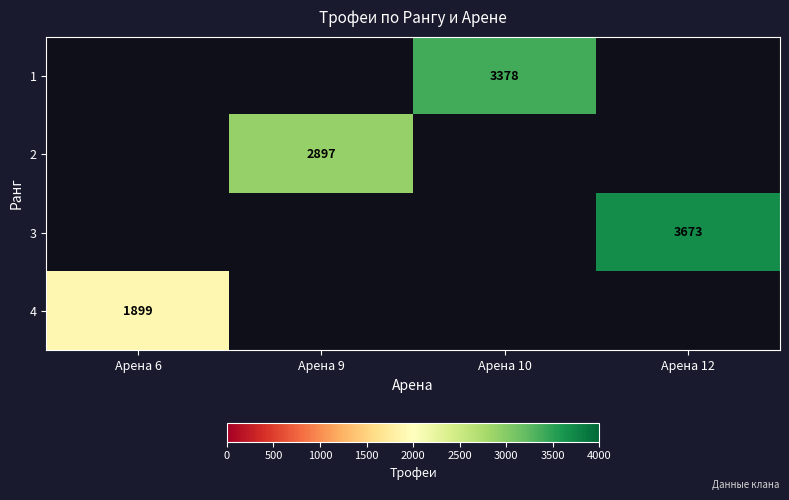

What is the maximum value shown in the chart?

3673